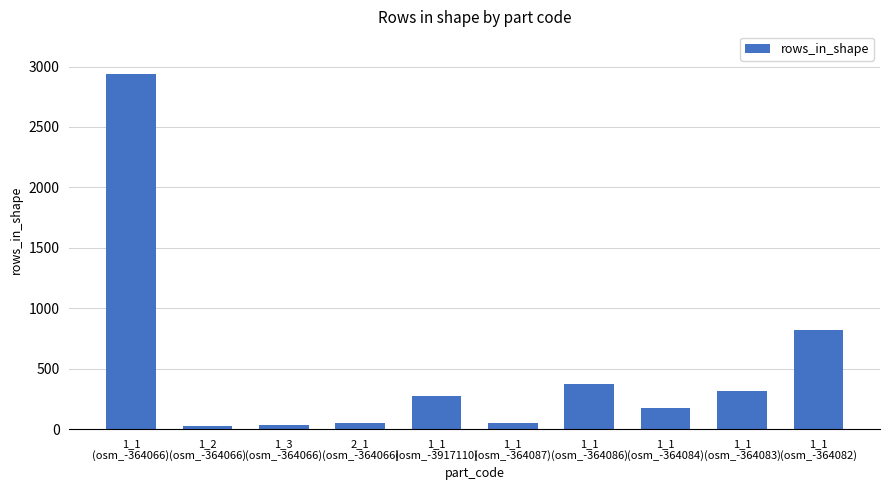

What is the greatest value displayed?

2939